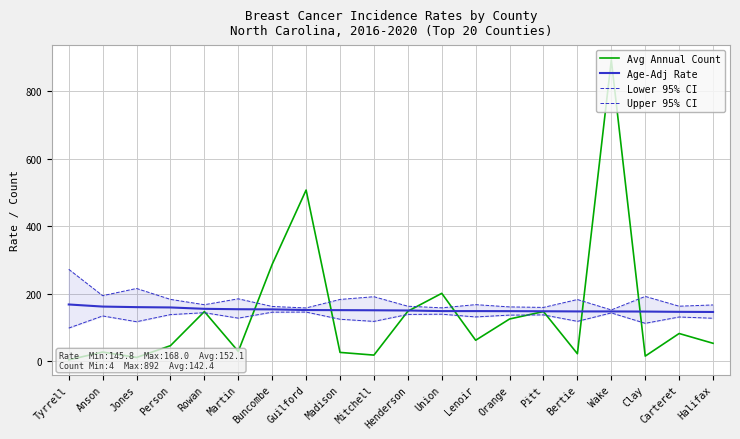

What is the spread (max minus min) of values at Bertie?

160.7